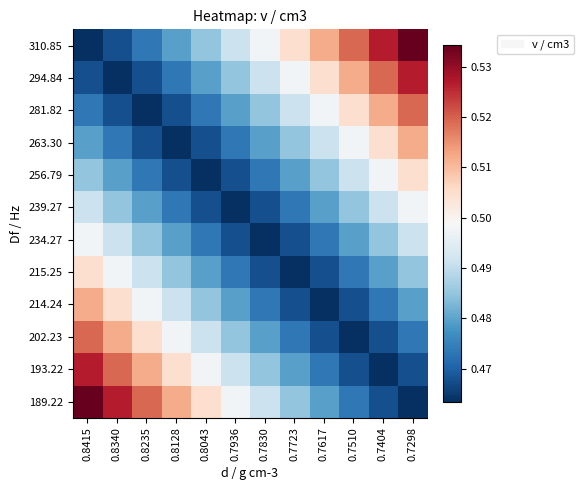

List the series in order of their peak value, lowest first.

239.27, 234.27, 256.79, 215.25, 263.30, 214.24, 281.82, 202.23, 294.84, 193.22, 310.85, 189.22